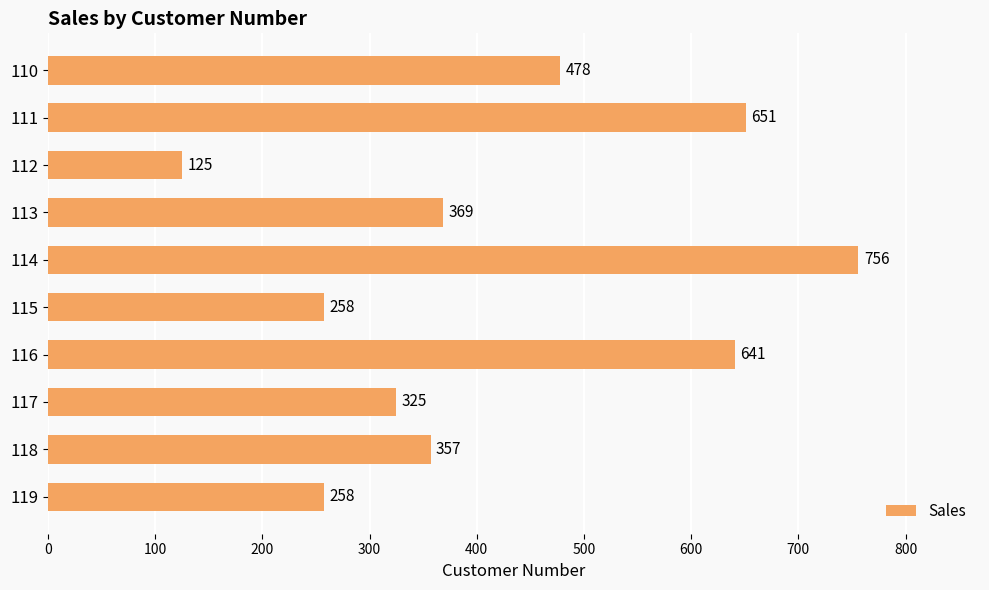

The chart shows a value of 325 at 117. True or false?

True